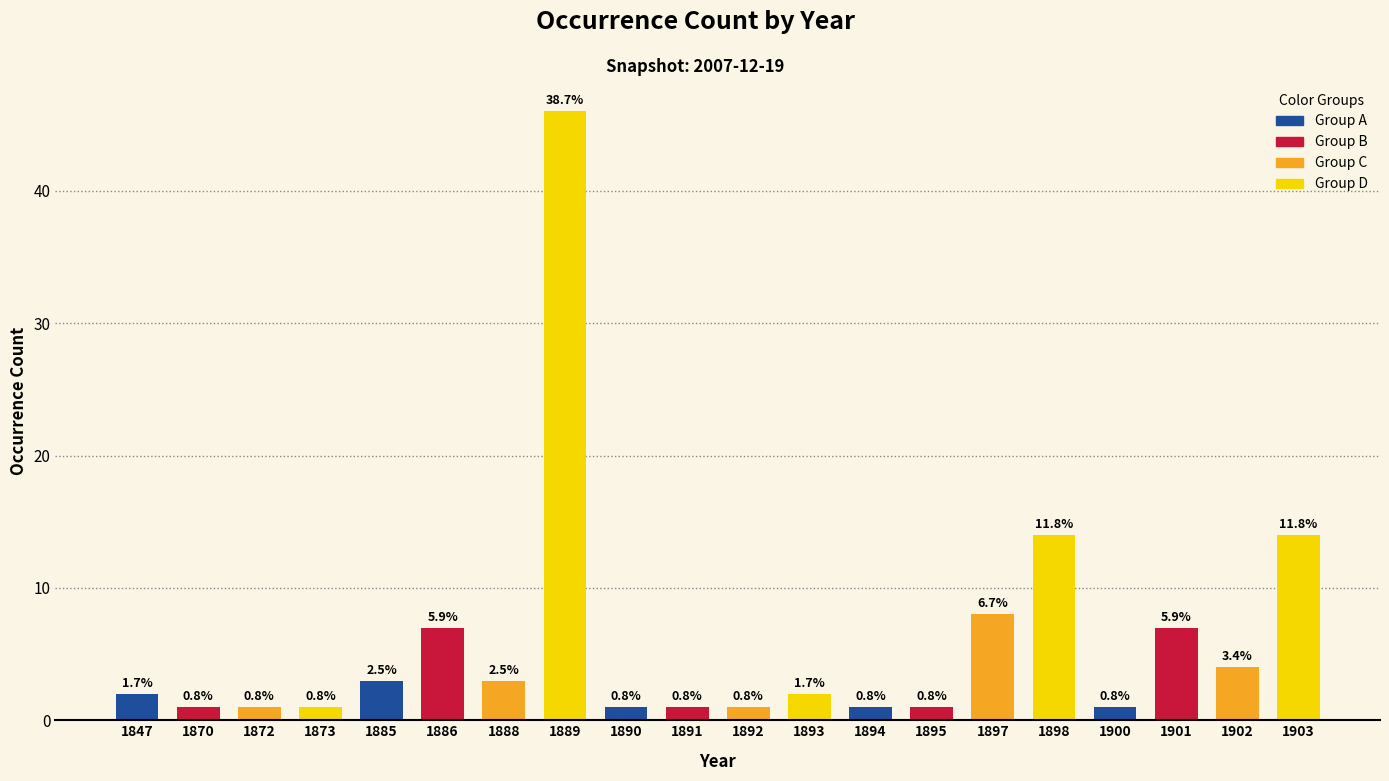

How many bars are there in total?

20